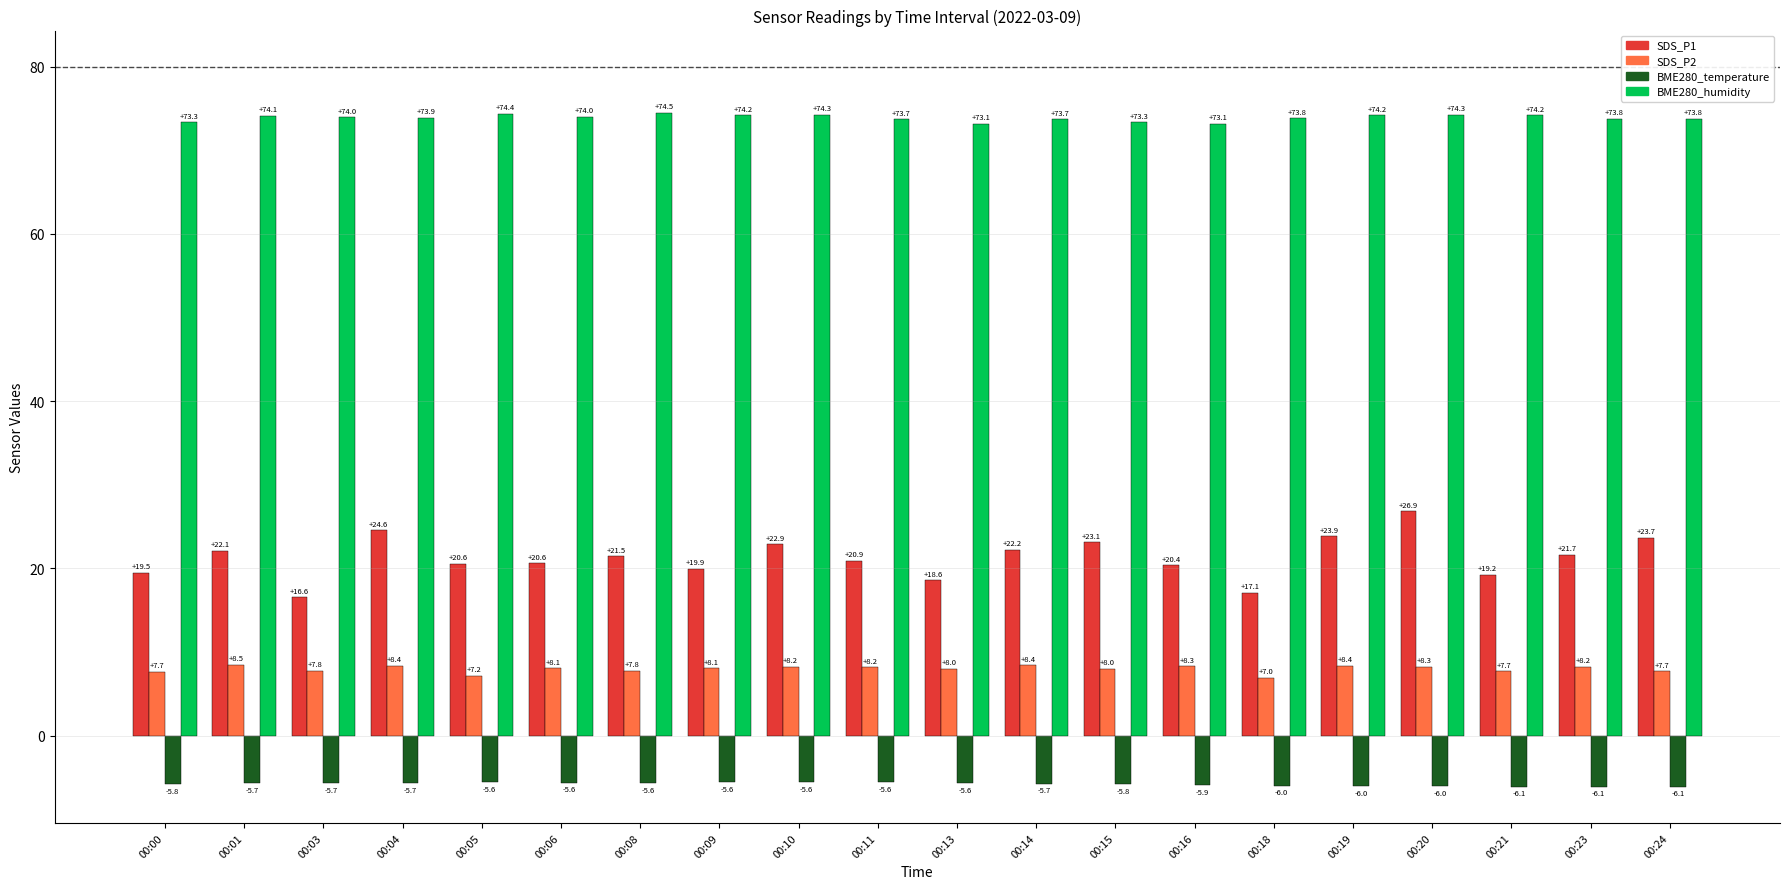

What is the minimum value for BME280_humidity?

73.1